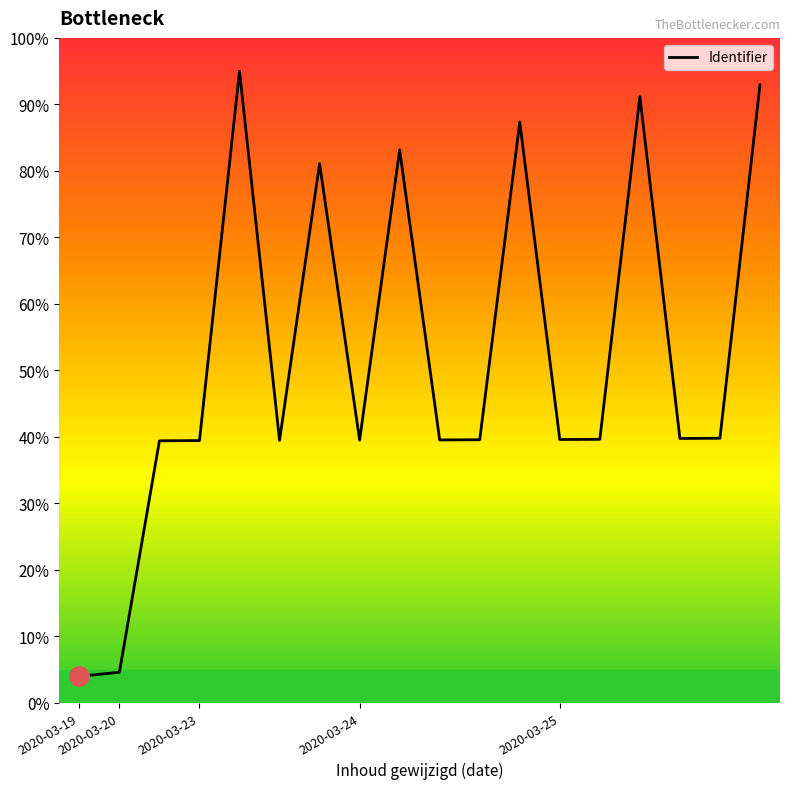

What is the smallest value displayed?

4.0